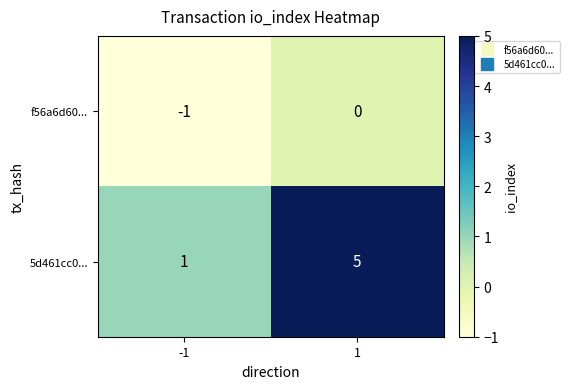

What is the difference between the 5d461cc0... values at -1 and 1?

4